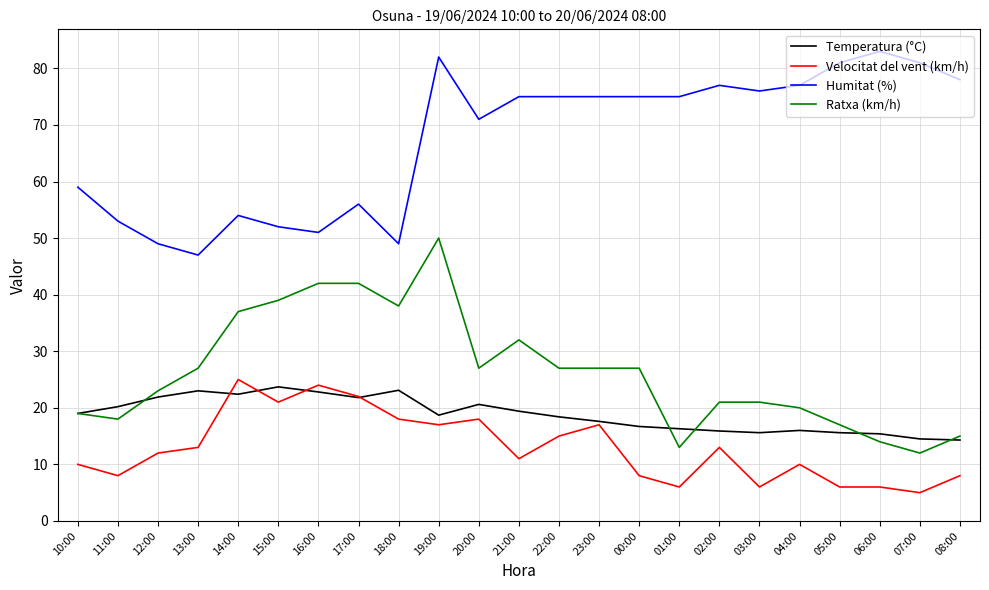

What is the difference between the highest and lowest values at 21:00?

64.0